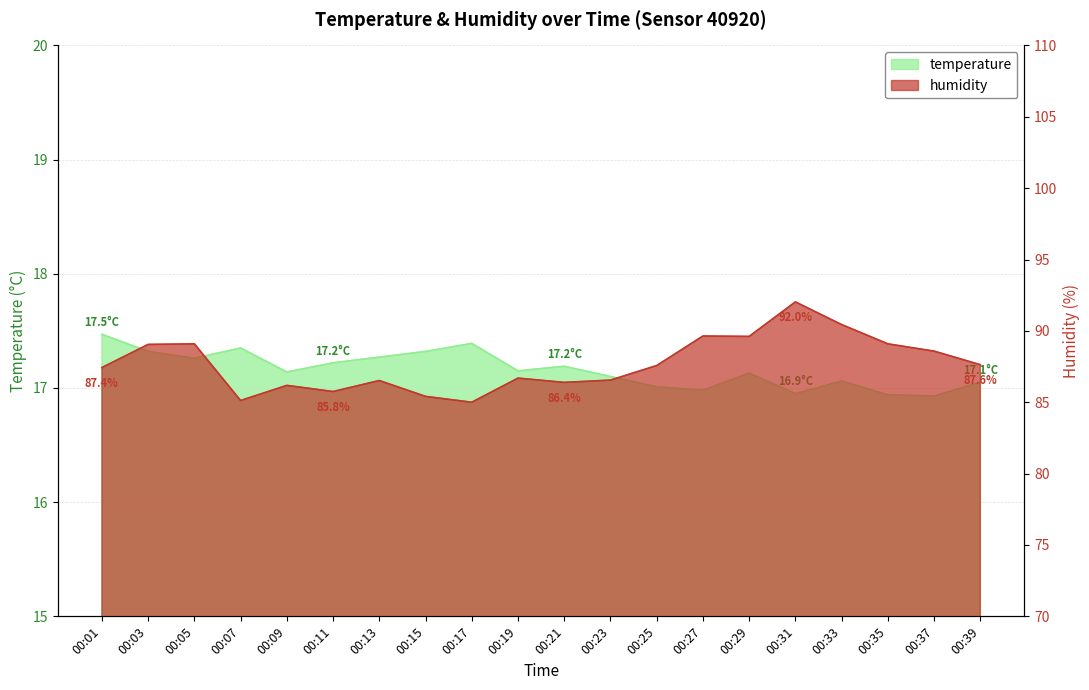

How many interior local peaks does the temperature series have?

5